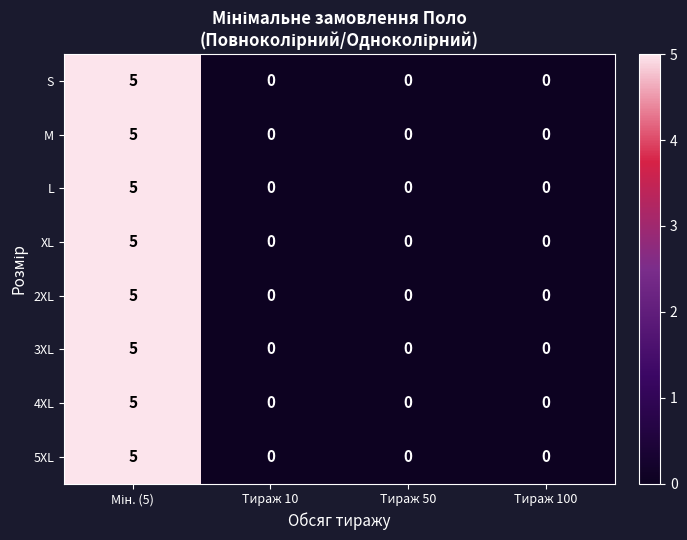

What is the maximum value shown in the chart?

5